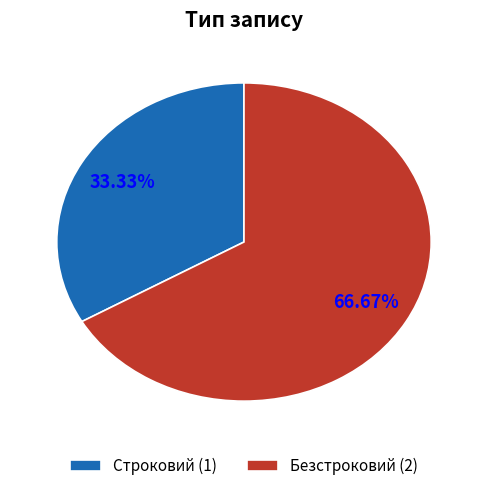

How many slices are in this pie chart?

2